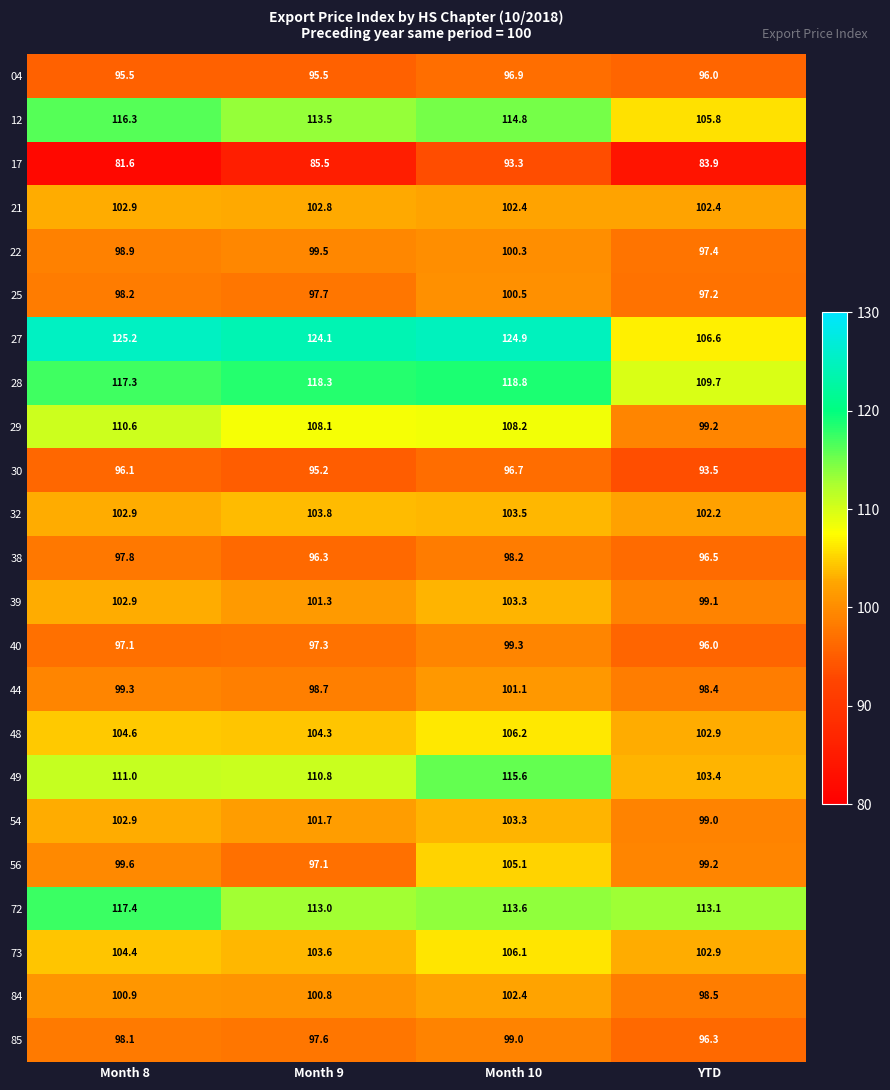

Which label corresponds to the smallest value in the chart?

Month 8